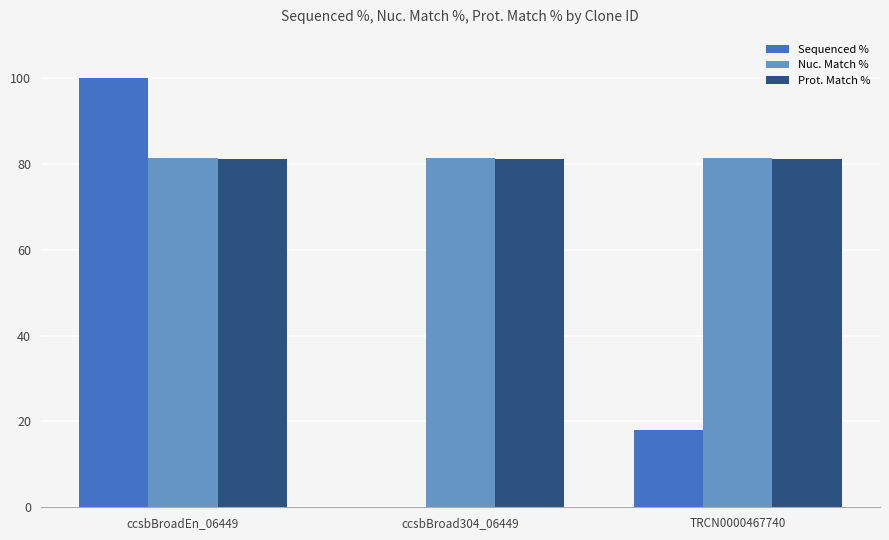

The Sequenced % series shows 0.0 at ccsbBroad304_06449. True or false?

True